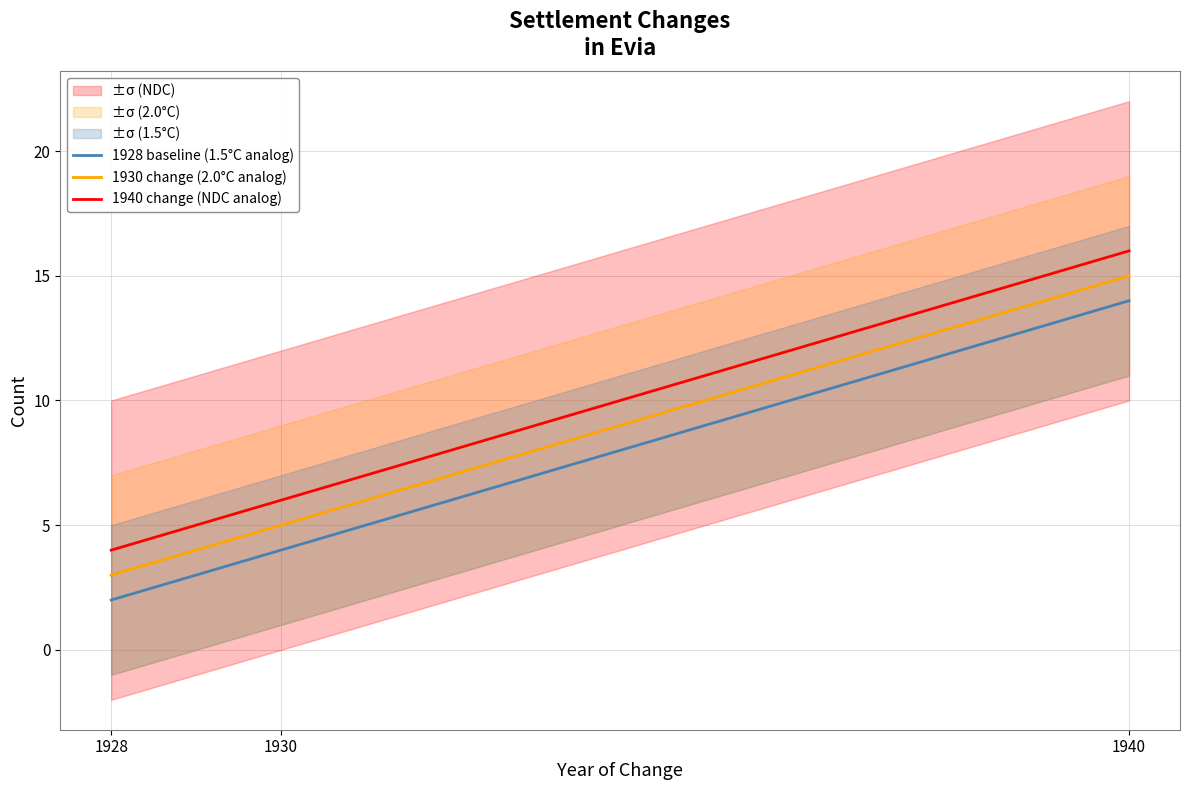

How many lines are shown in the chart?

3